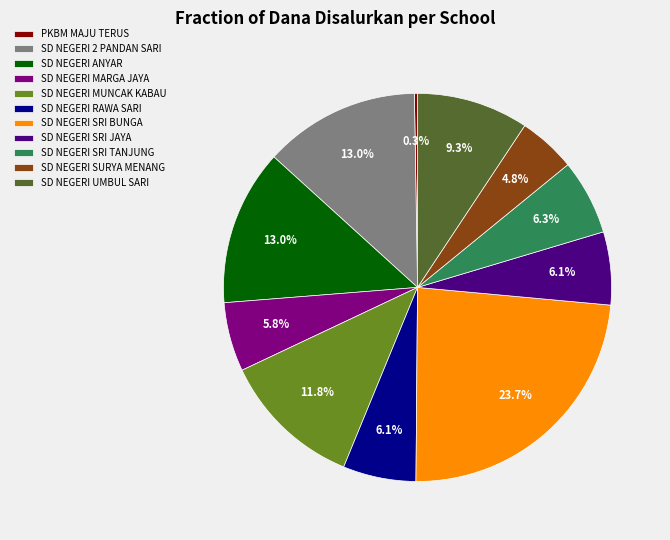

Combined, do SD NEGERI ANYAR and SD NEGERI 2 PANDAN SARI account for over 50%?

No